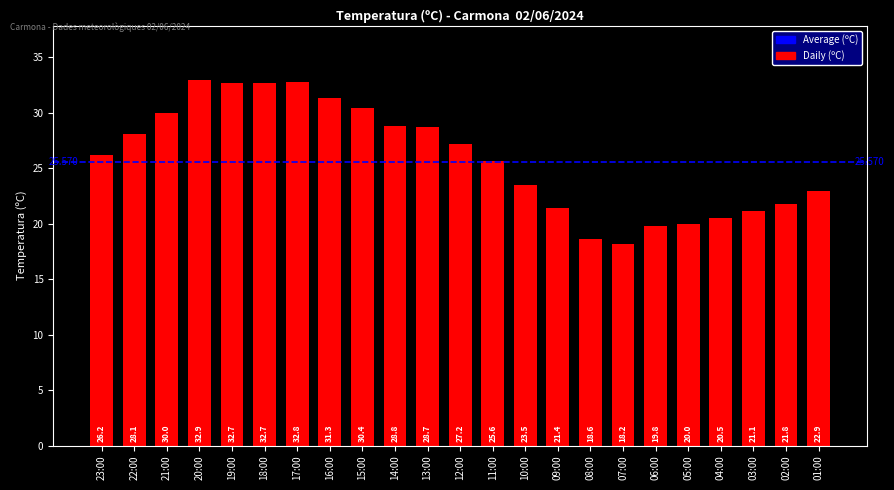

What is the label of the 17th bar from the right?

17:00